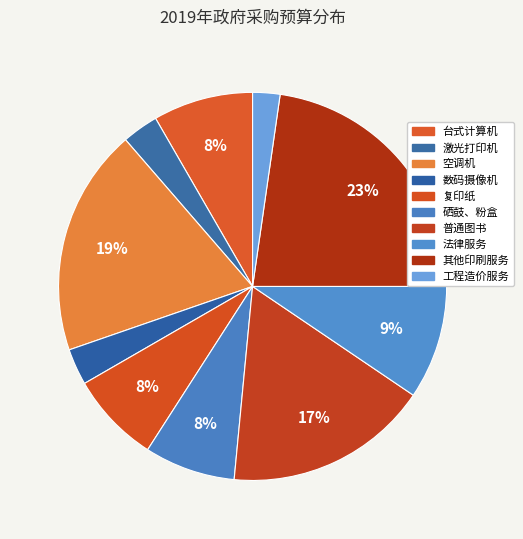

The 工程造价服务 slice represents 2% of the pie. True or false?

True